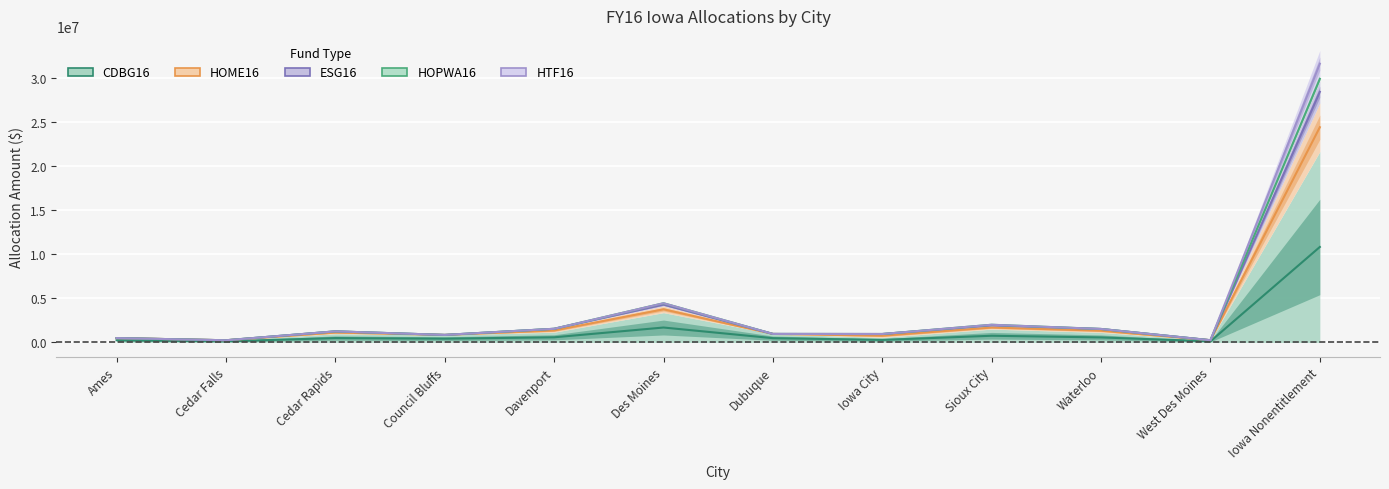

What is the label of the 1st point from the left?

Ames